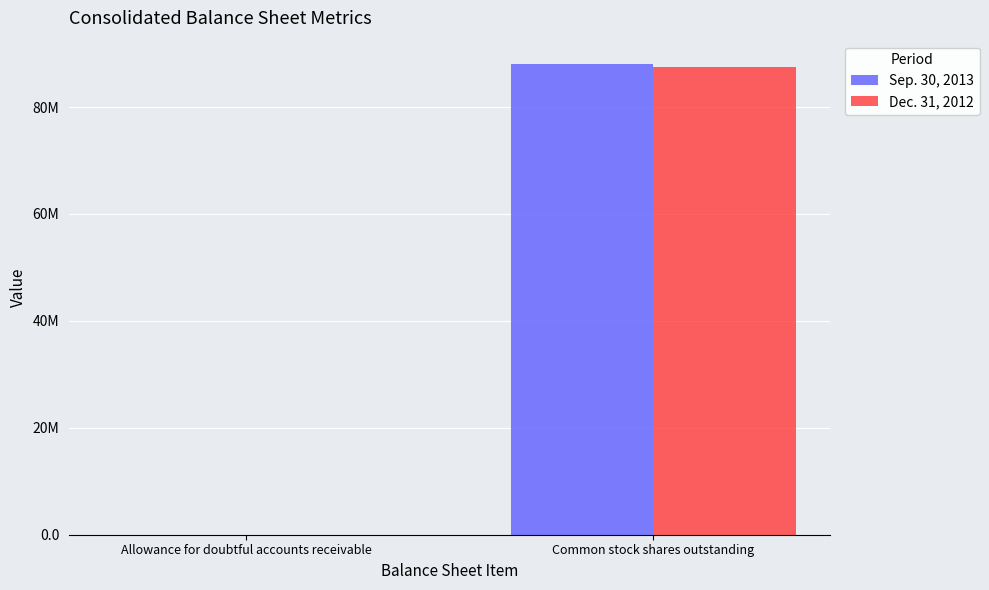

List the labels in order of Dec. 31, 2012 value, largest first.

Common stock shares outstanding, Allowance for doubtful accounts receivable